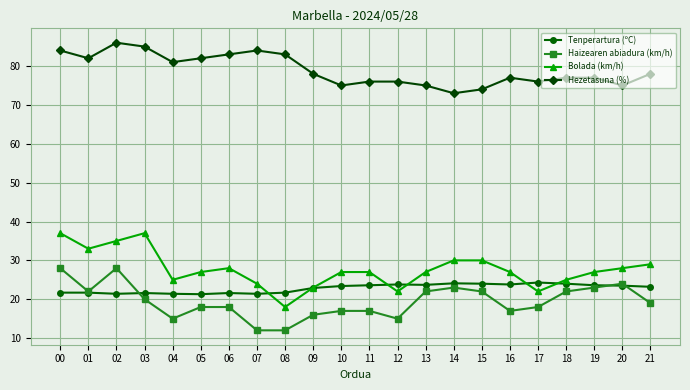

What is the value of the Bolada (km/h) point at the 14th from the left?

27.0